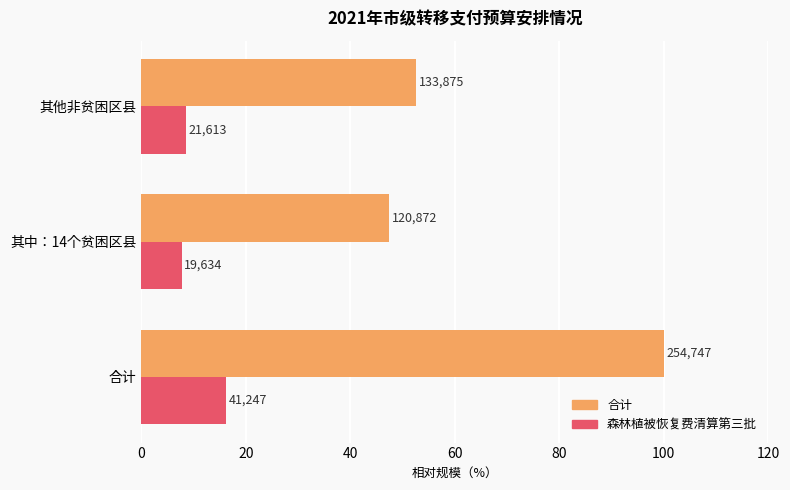

What is the average value of the 合计 series?

66.7